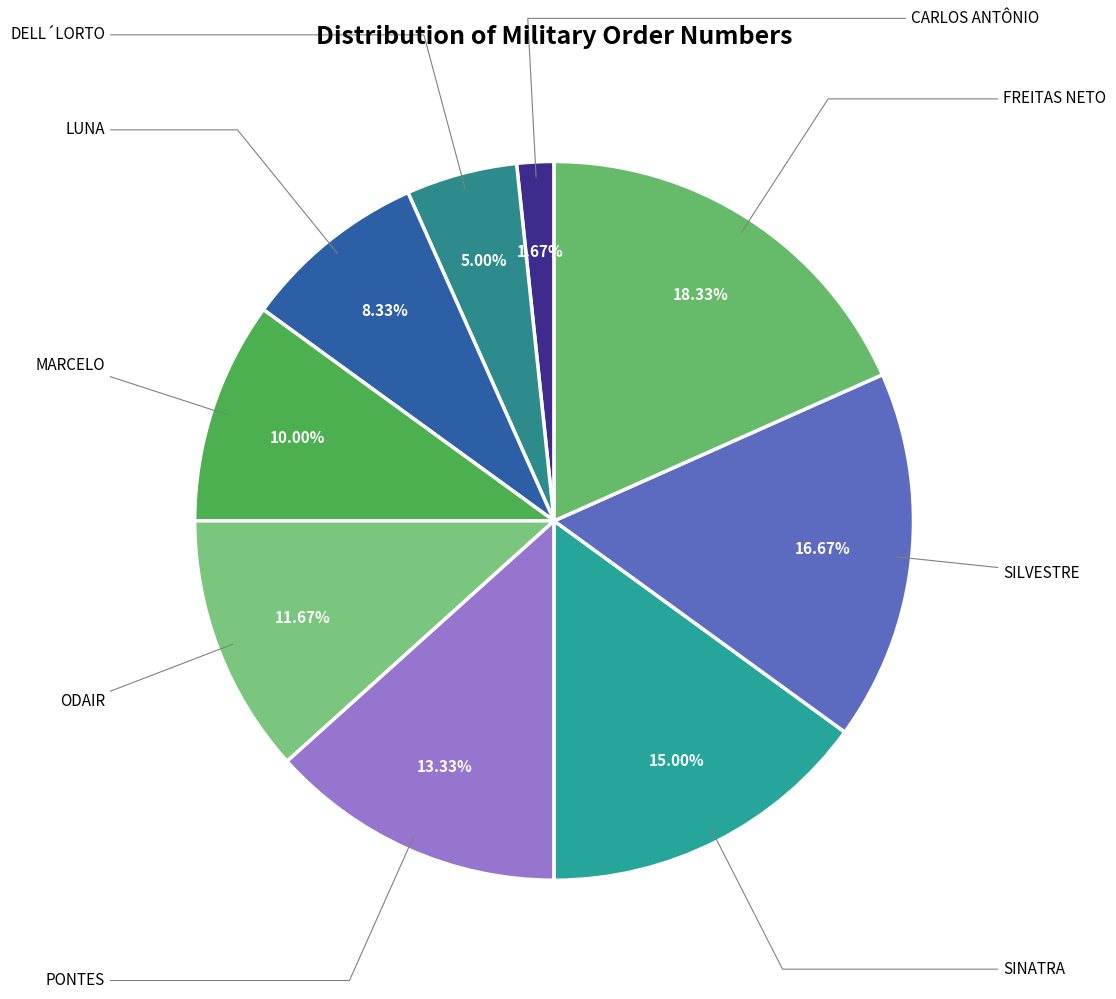

Which slice is the smallest?

CARLOS ANTÔNIO